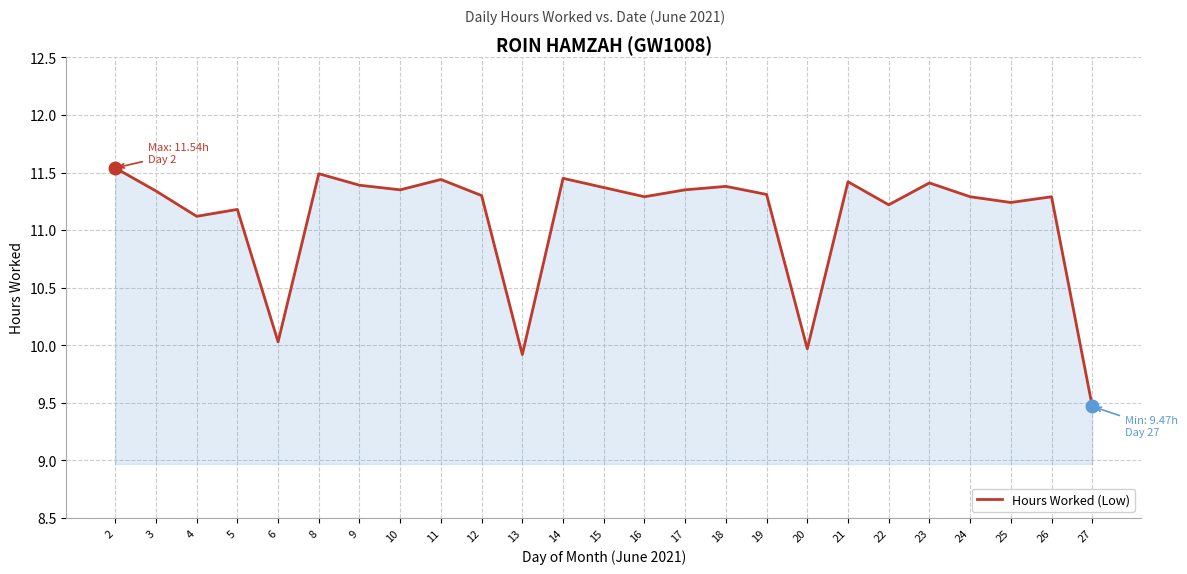

True or false: the data shows 18.0 at 11.

False